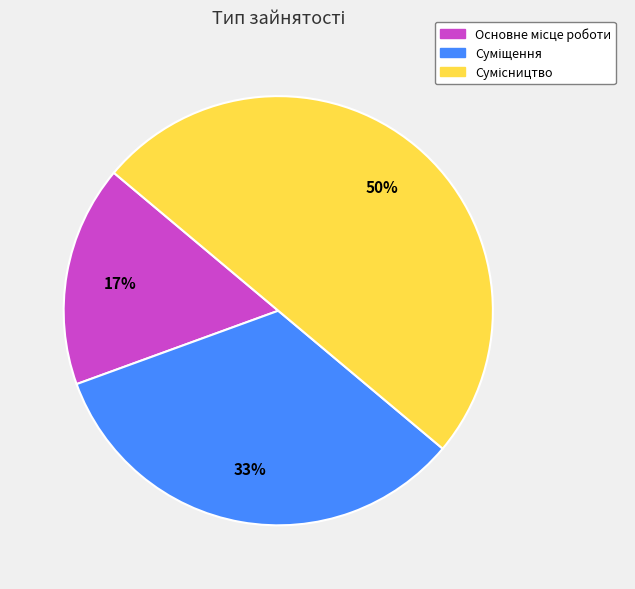

To the nearest percent, what is the average slice percentage?

33%